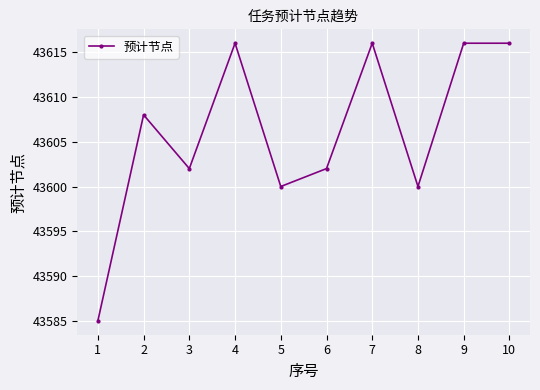

Reading left to right, list all the values displayed in this chart.

1=43585	2=43608	3=43602	4=43616	5=43600	6=43602	7=43616	8=43600	9=43616	10=43616